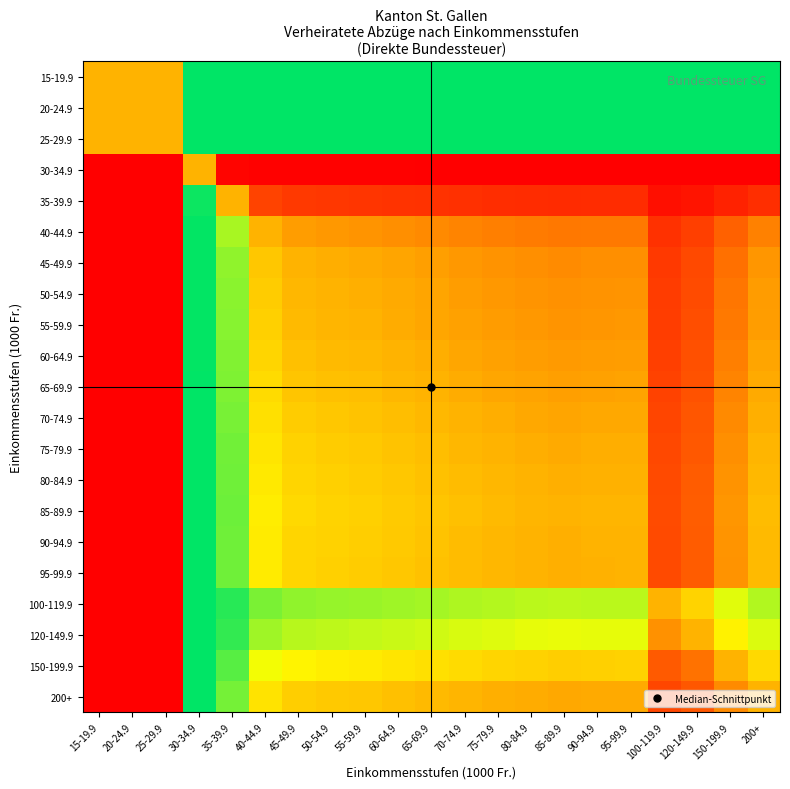

Which has a higher value, 20-24.9 or 85-89.9?

85-89.9